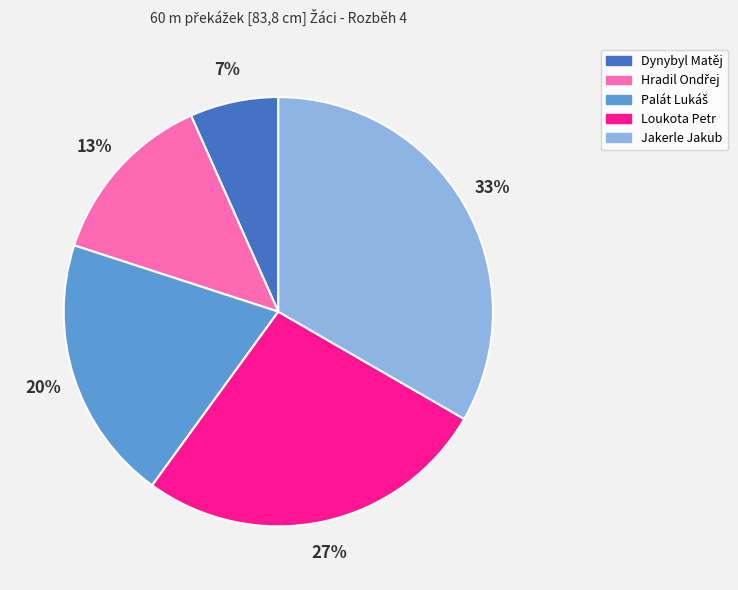

How many segments does this pie chart have?

5